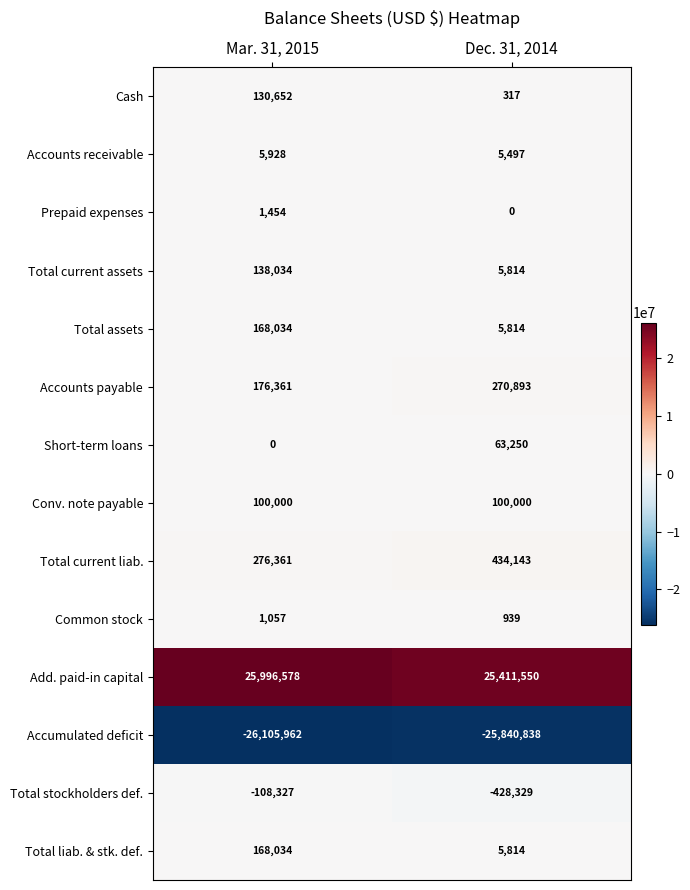

What is the maximum value for Accounts receivable?

5928